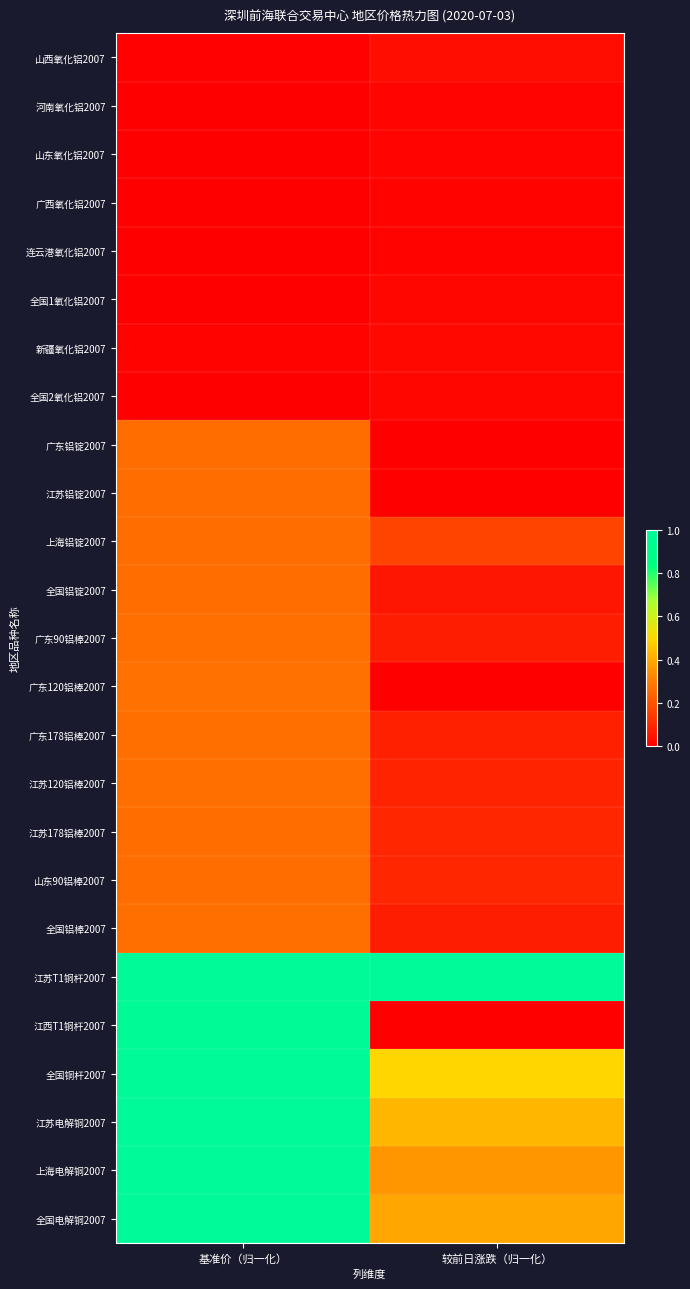

At how many categories does at least one series exceed 0?

2